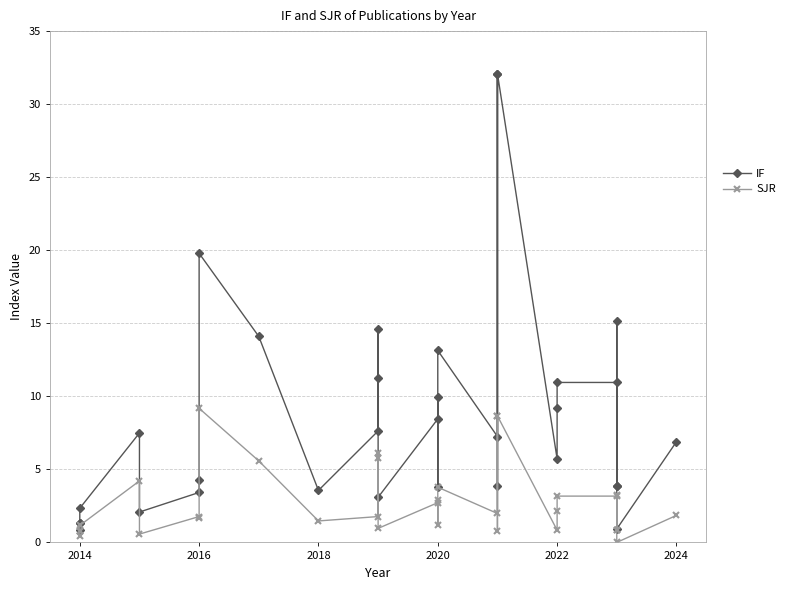

True or false: IF and SJR cross at least once.

False